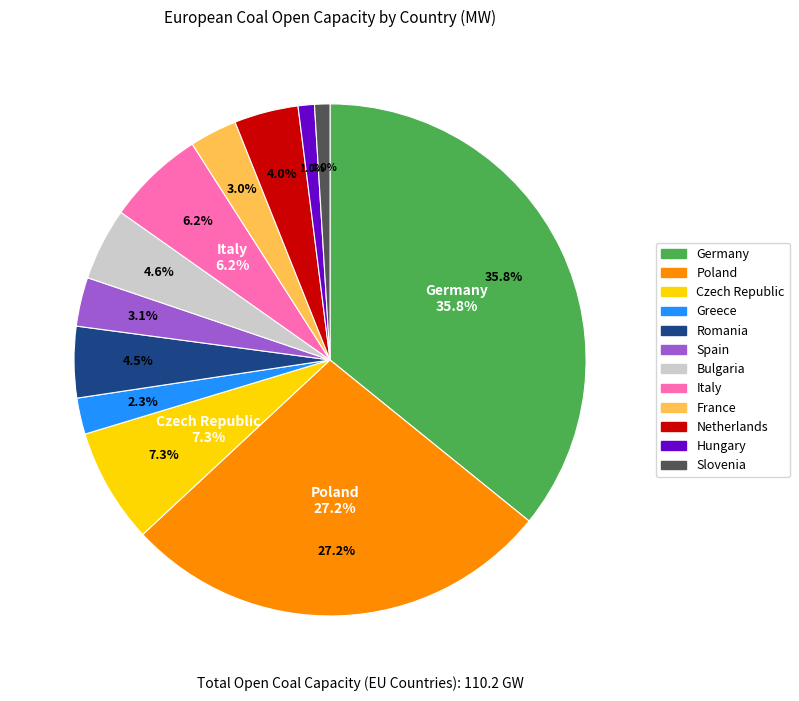

What percentage is NOT represented by Czech Republic?

92.7%